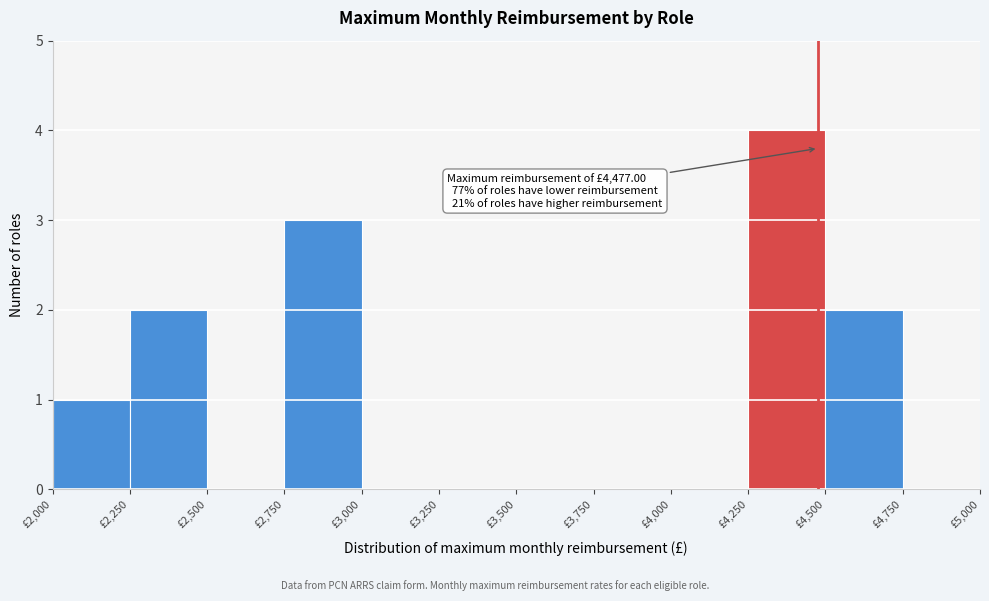

Which range on the x-axis has the tallest bar?

4250 to 4500